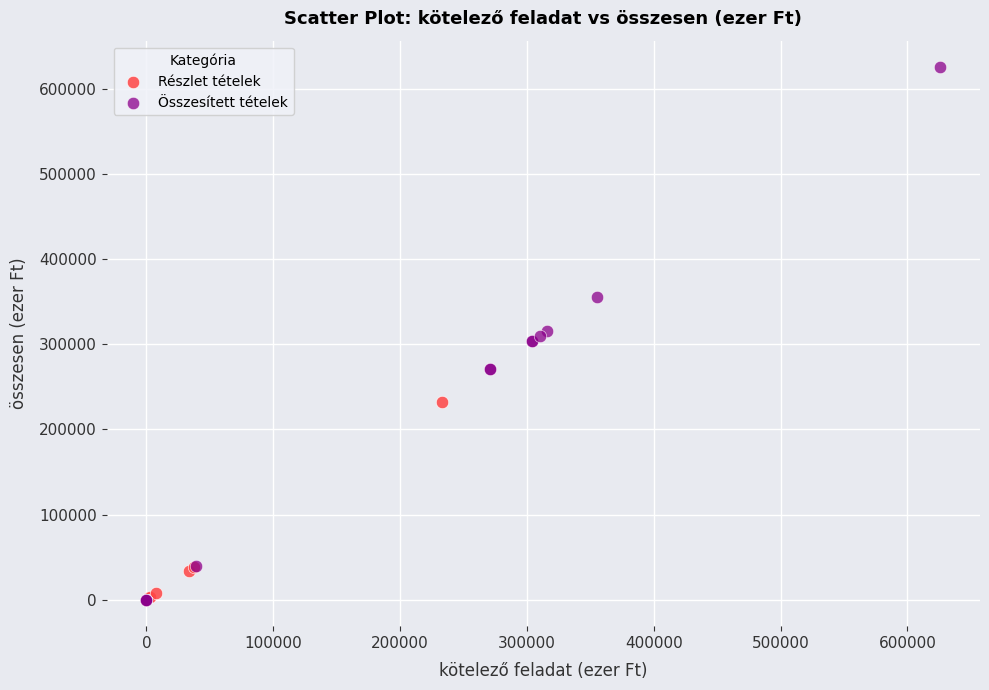

Which series has the widest spread of Y values?

Összesített tételek